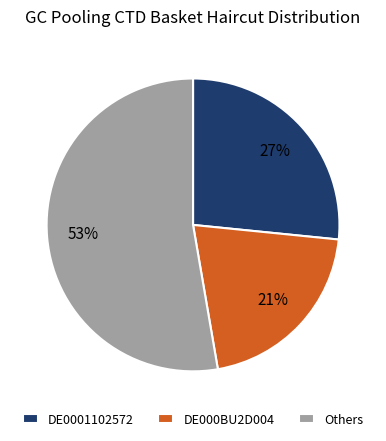

To the nearest percent, what is the difference between the largest and smallest slice percentages?

32%